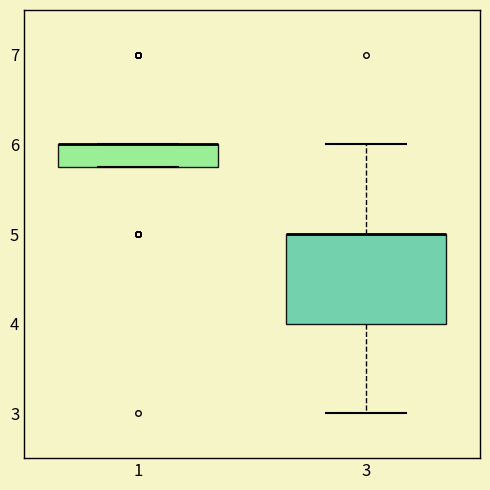

Comparing the boxes themselves (not the whiskers), which one is the tallest?

3